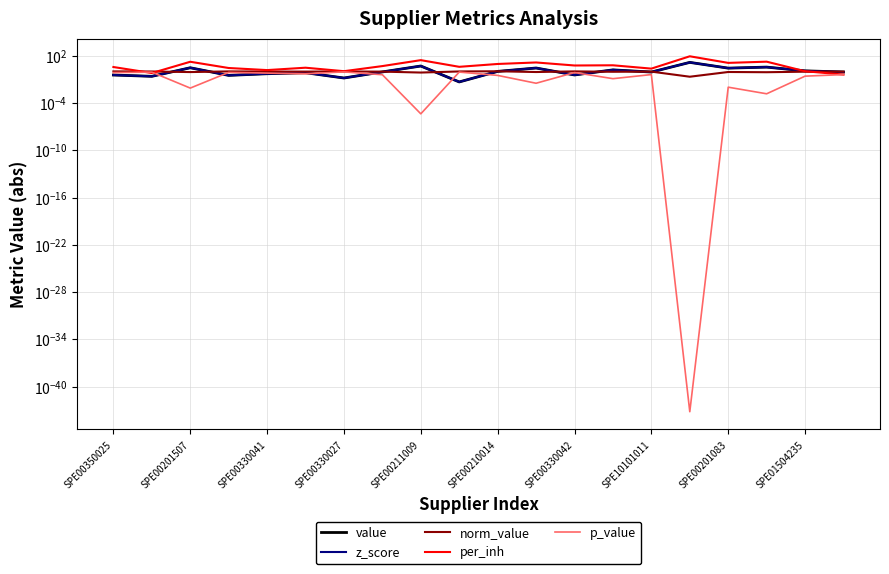

At how many categories does at least one series exceed 21?

2